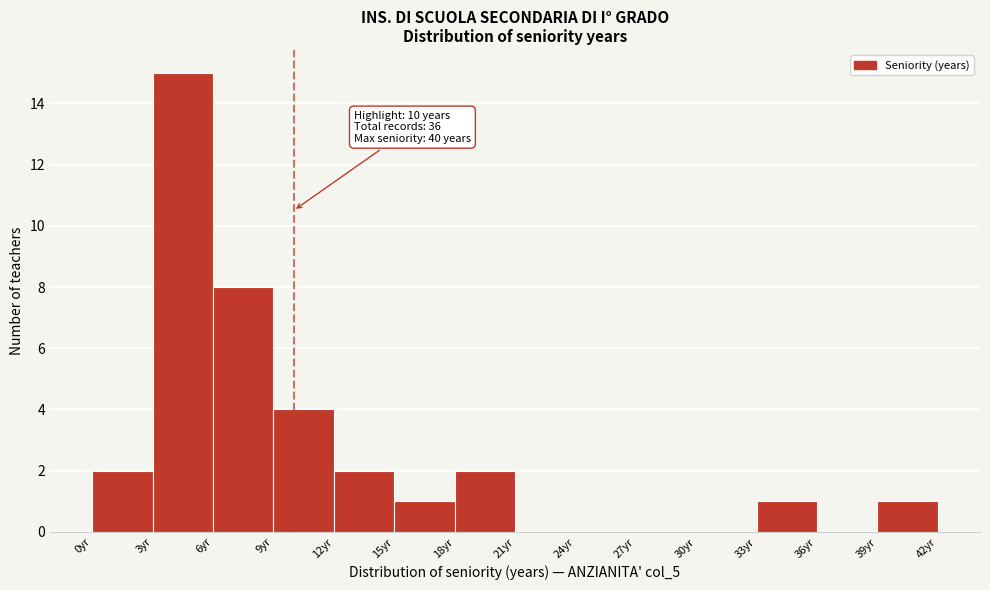

Over which range of the x-axis is the bar tallest?

3 to 6